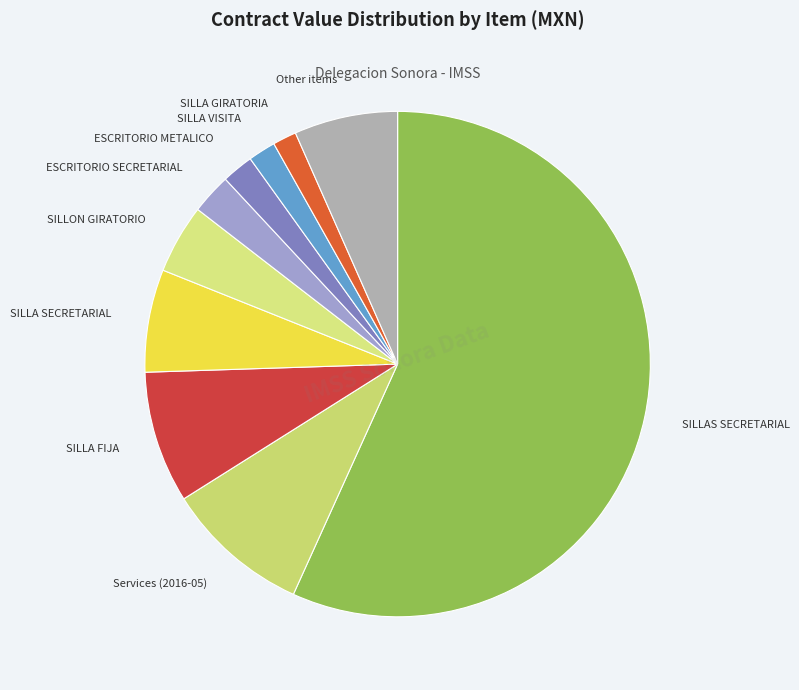

Is there any slice that represents more than half of the pie?

Yes